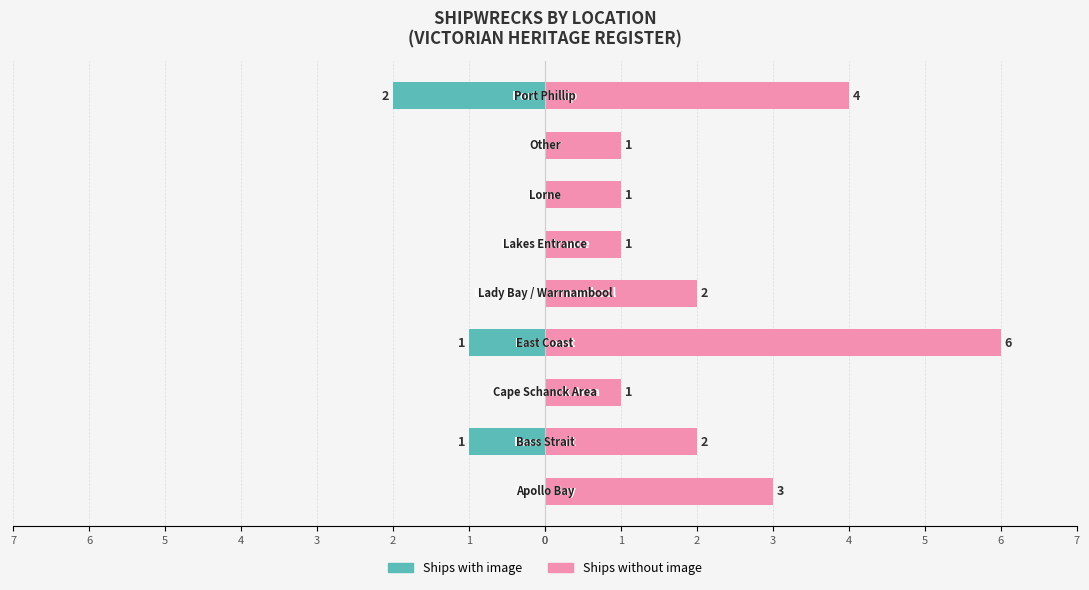

What is the average value of the Ships without image series?

2